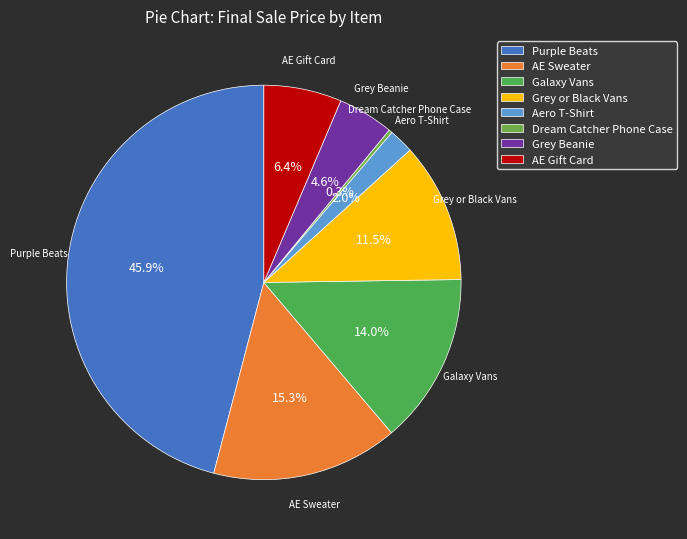

To the nearest percent, what is the average slice percentage?

12%